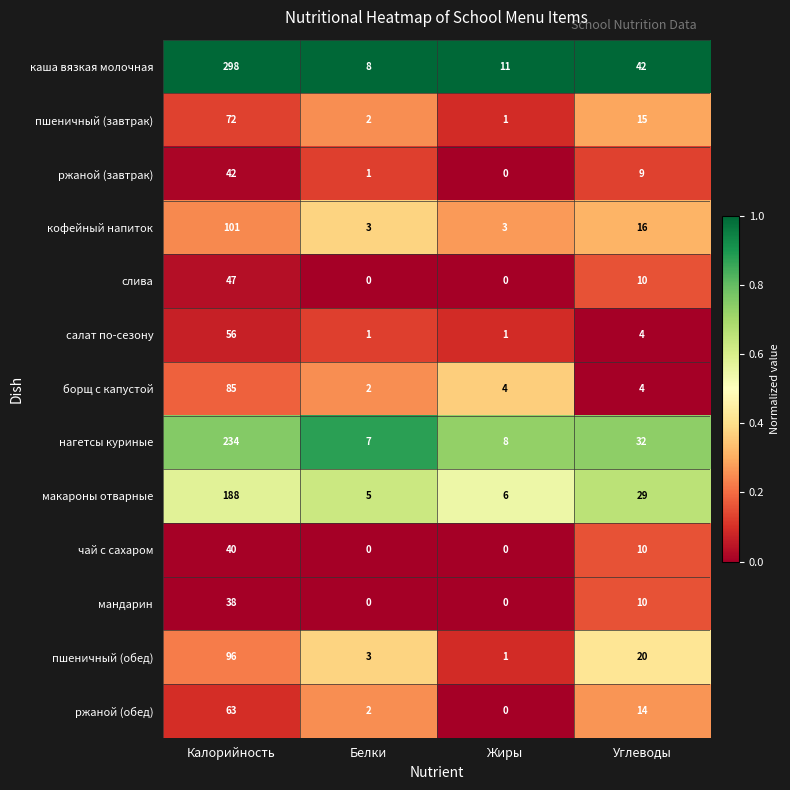

Where does the ржаной (обед) series first go above 14?

Калорийность